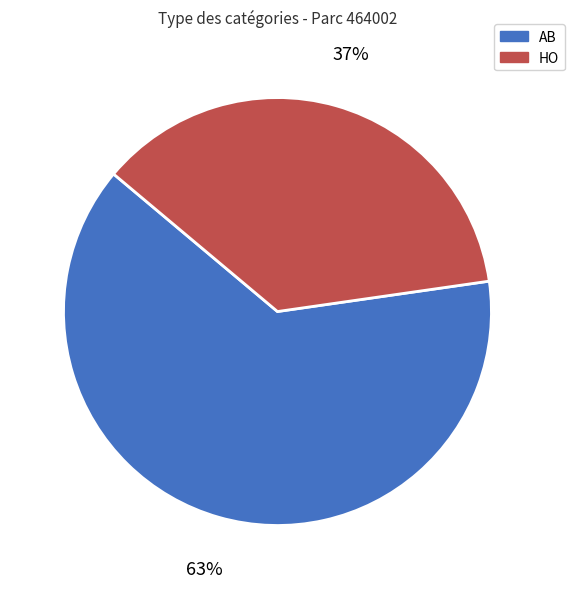

Which category has the biggest portion of the pie?

AB